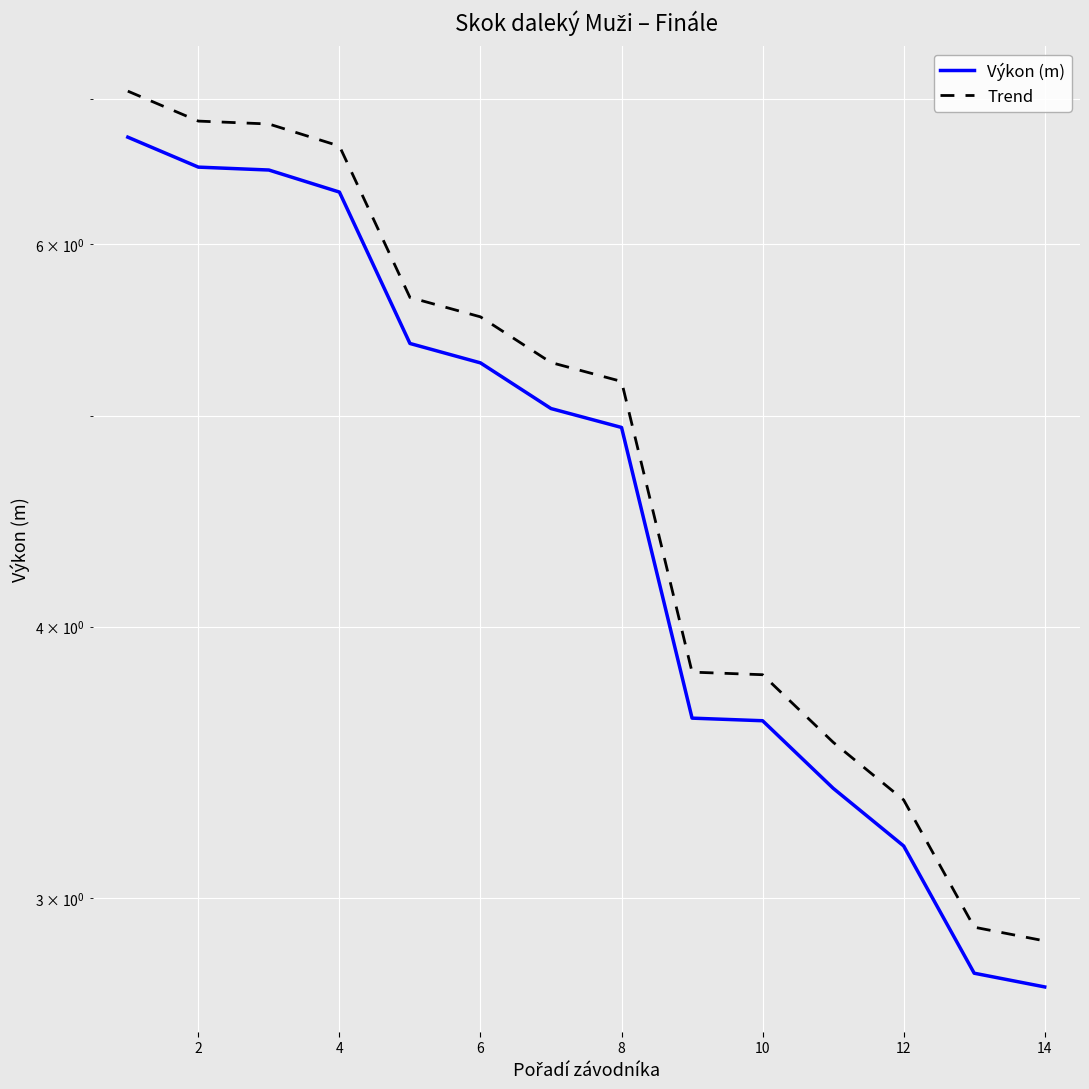

List the series in order of their overall mean, lowest first.

Výkon (m), Trend